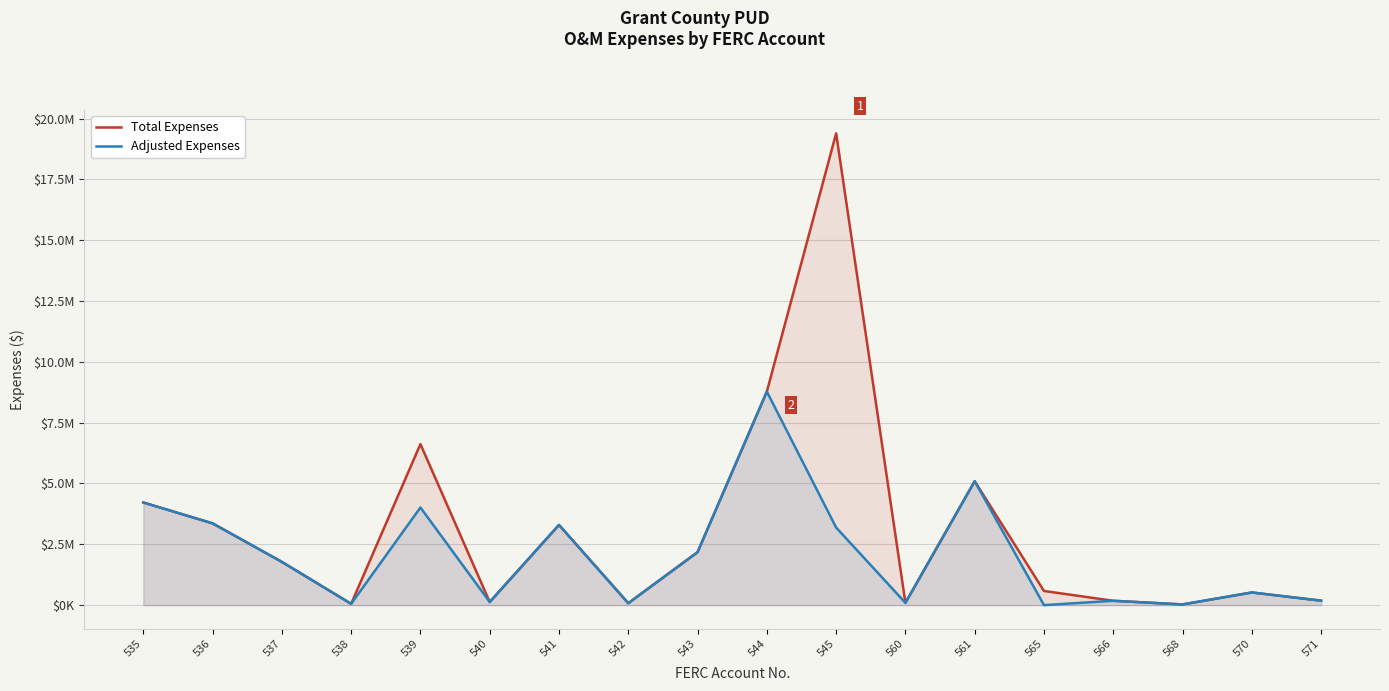

Is it true that Adjusted Expenses equals 2388713.8 at 537?

False